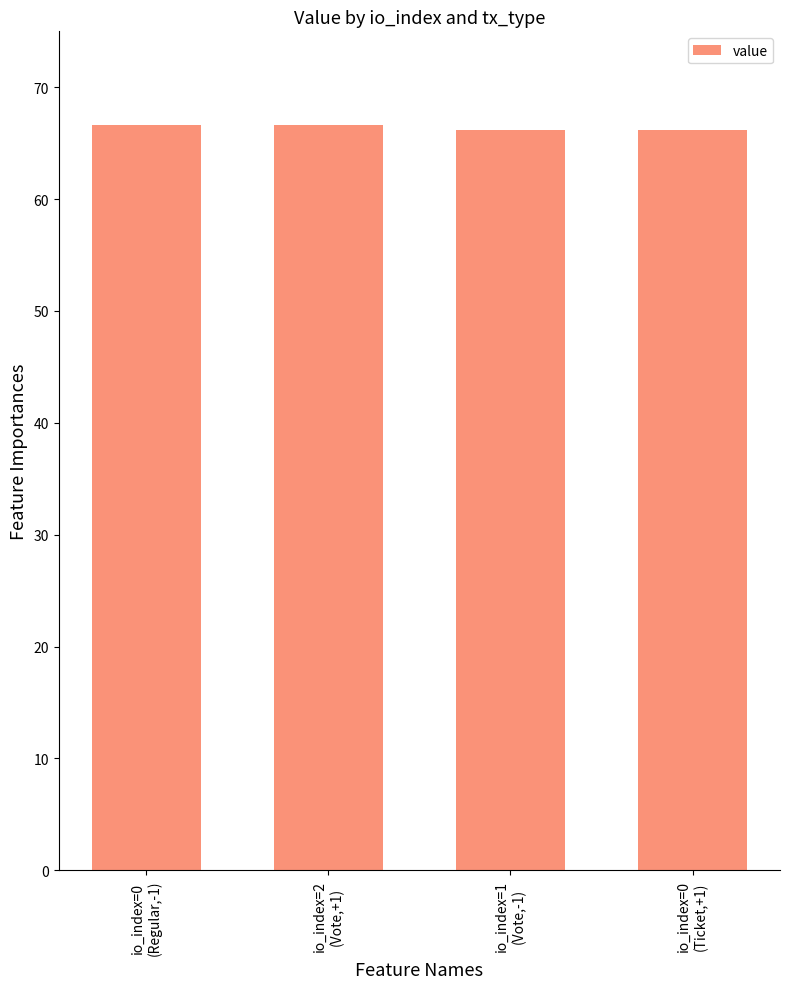

How many values are between 66 and 67?

4